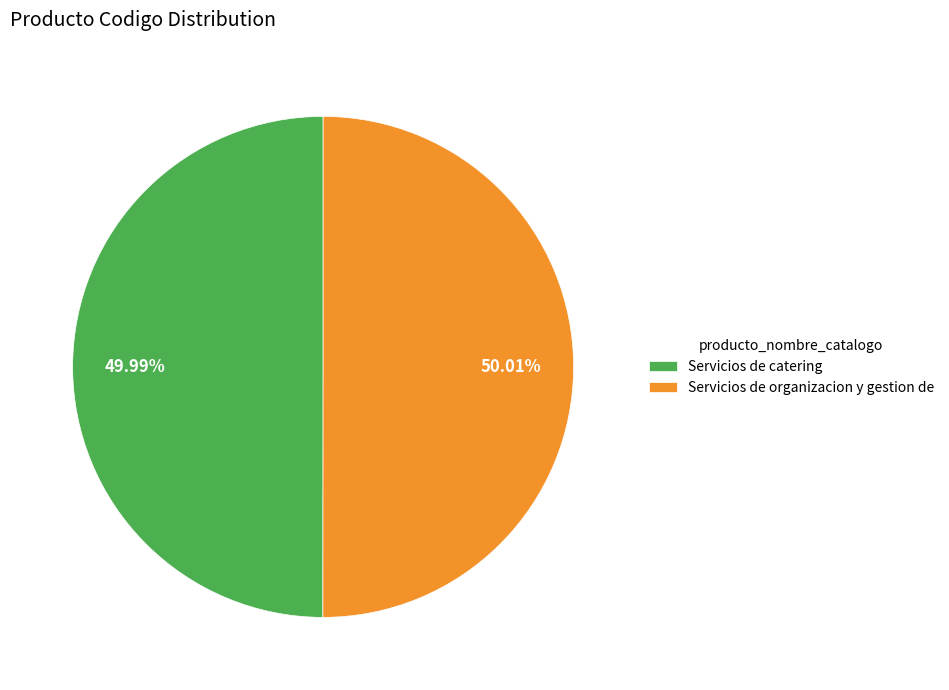

To the nearest percent, what is the combined percentage of Servicios de organizacion y gestion de and Servicios de catering?

100%